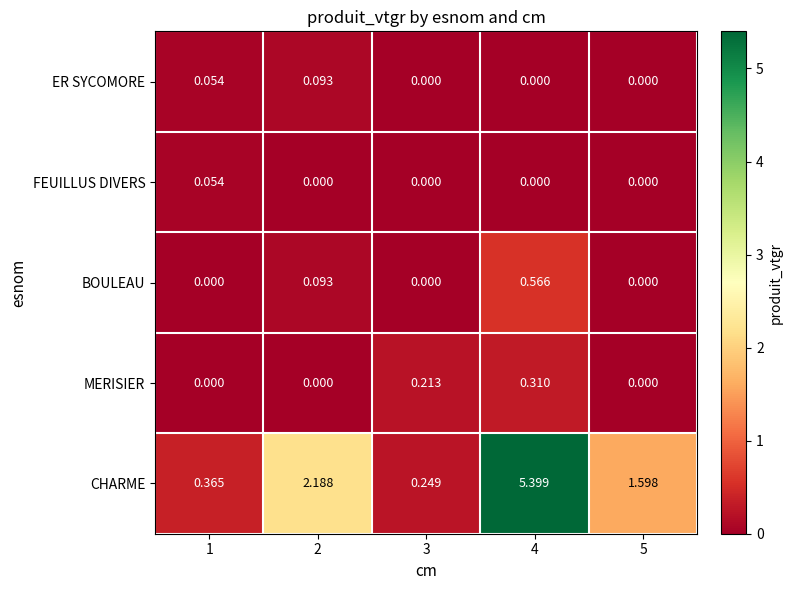

Is the value of MERISIER at 4 greater than the value of CHARME at 2?

No